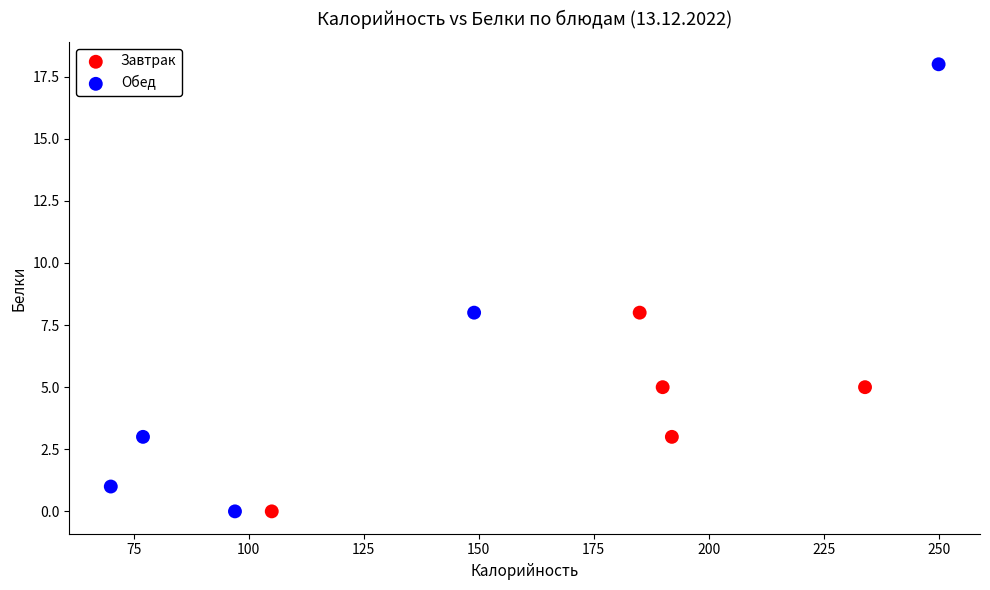

Which series has the widest spread of Y values?

Обед